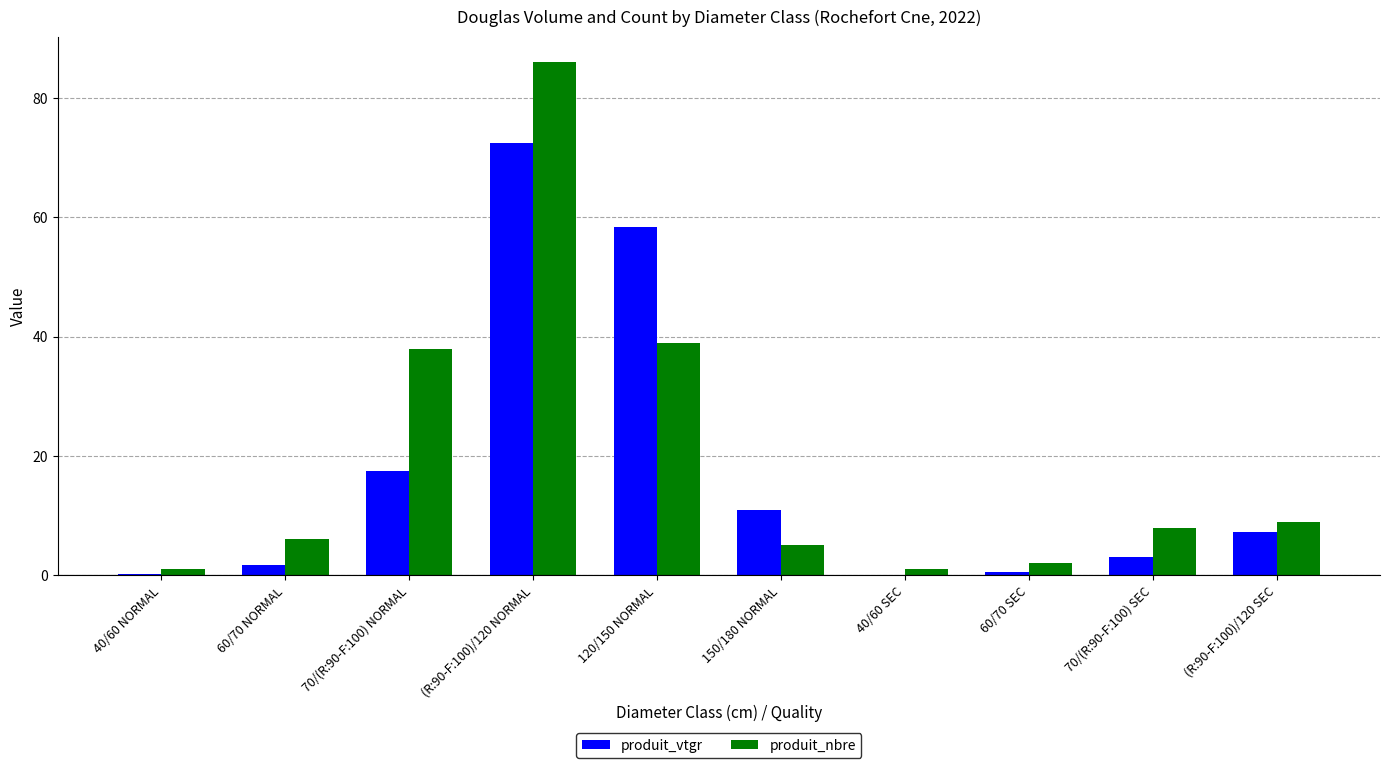

Which series changed the most between 60/70 NORMAL and 70/(R:90-F:100) SEC?

produit_nbre